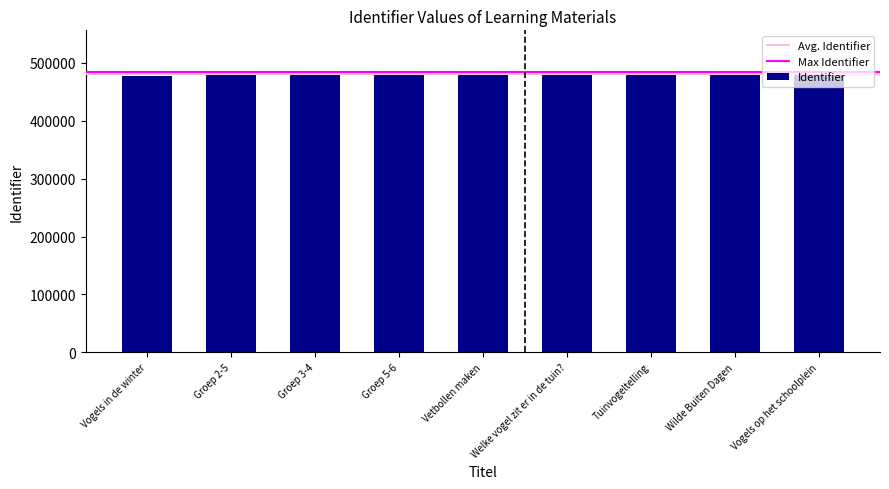

Approximately how many times larger is the value at Groep 3-4 compared to Vogels op het schoolplein?

1.0